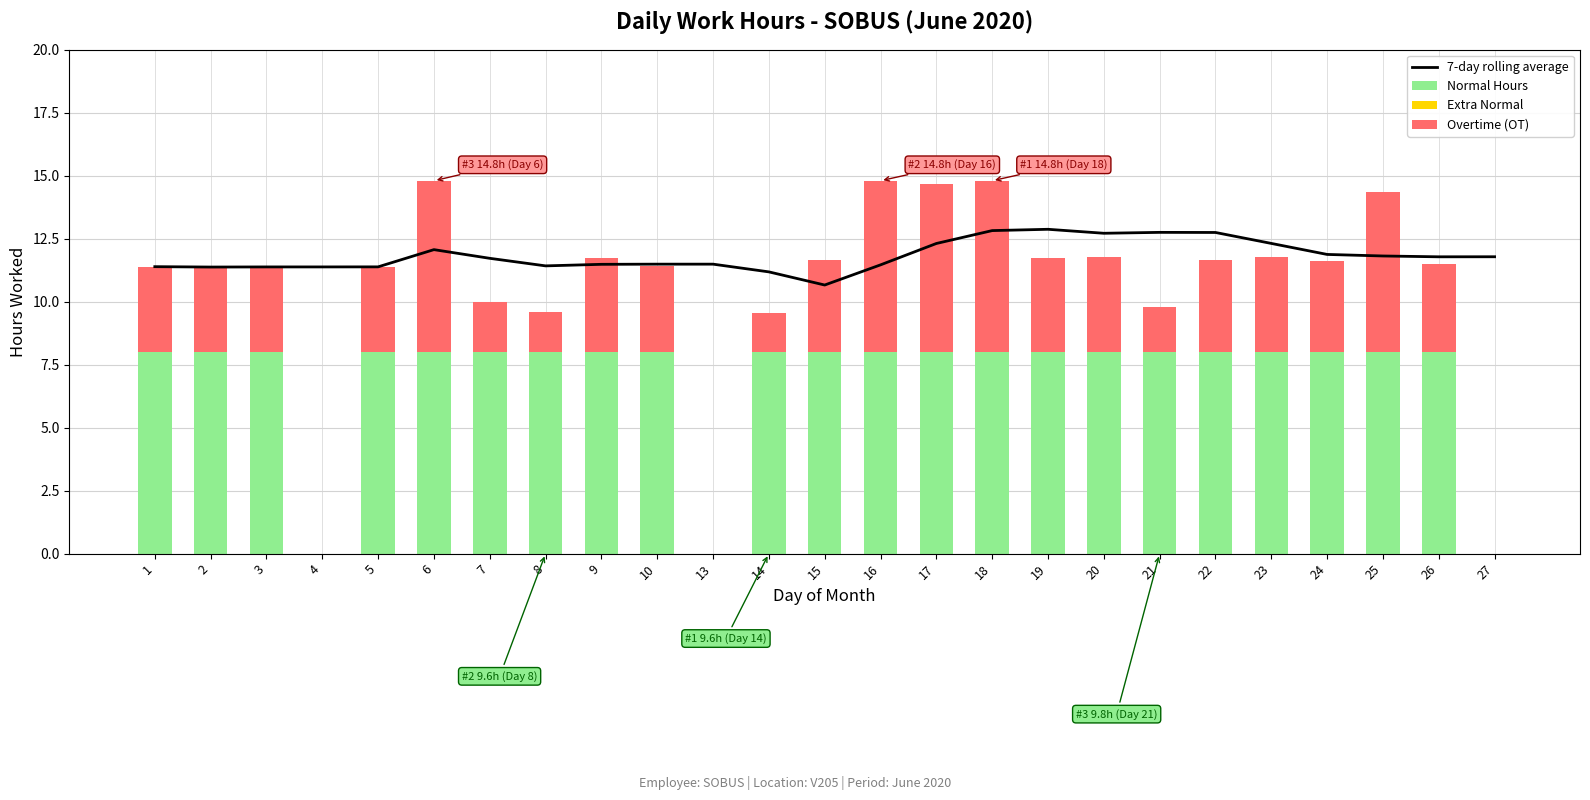

What are all the series names shown in the legend?

7-day rolling average, Normal Hours, Extra Normal, Overtime (OT)